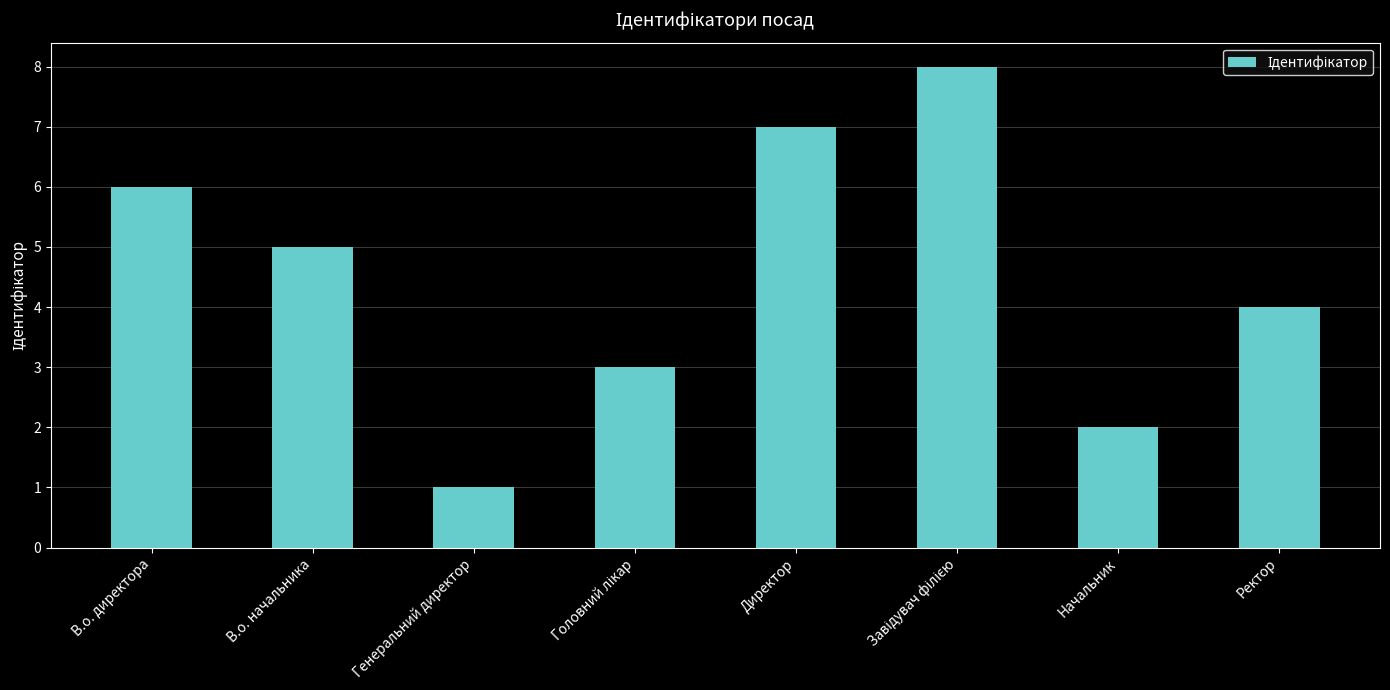

What is the difference between the maximum and minimum values?

7